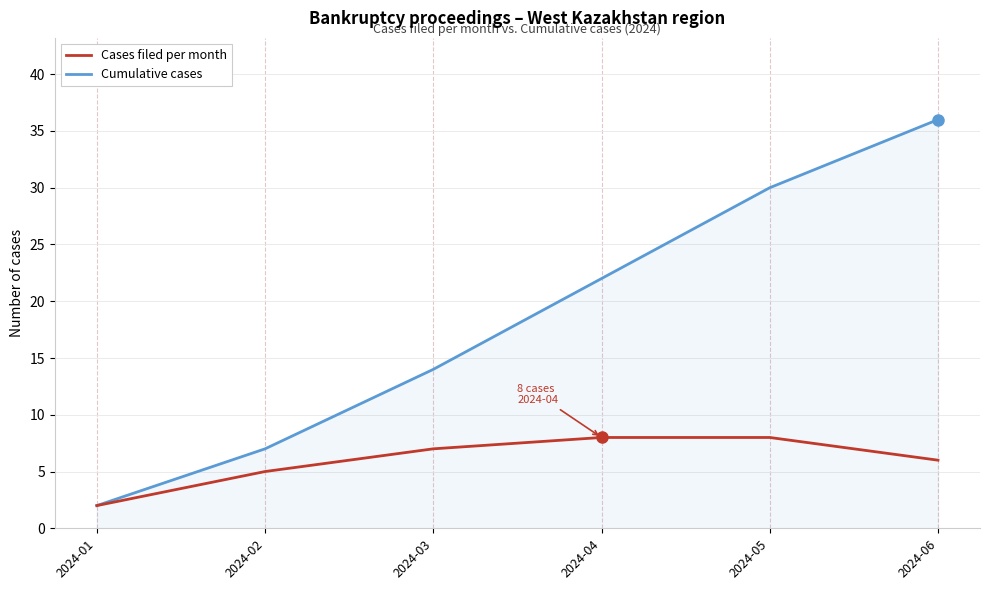

Is this an area chart (filled region under the line)?

No